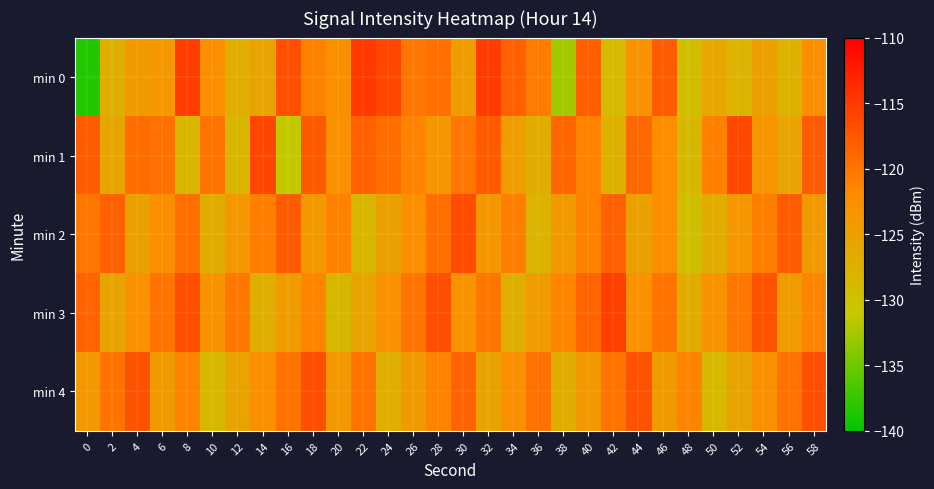

Reading left to right, what are all the values shown in this chart?

min 0: 0=-138.4	2=-127.3	4=-124.2	6=-123.8	8=-115.3	10=-122.6	12=-127.0	14=-125.7	16=-117.0	18=-121.0	20=-122.8	22=-114.9	24=-116.1	26=-120.2	28=-119.6	30=-124.5	32=-115.2	34=-118.4	36=-120.7	38=-132.5	40=-118.2	42=-129.0	44=-122.9	46=-117.9	48=-129.3	50=-126.1	52=-127.8	54=-125.1	56=-127.6	58=-122.4
min 1: 0=-118.0	2=-125.8	4=-119.3	6=-119.8	8=-128.4	10=-120.0	12=-128.4	14=-116.0	16=-131.2	18=-117.7	20=-122.8	22=-118.2	24=-119.5	26=-121.3	28=-123.6	30=-120.1	32=-117.9	34=-124.6	36=-126.8	38=-118.9	40=-121.2	42=-127.5	44=-119.0	46=-122.3	48=-128.7	50=-120.9	52=-116.2	54=-123.5	56=-125.7	58=-117.9
min 2: 0=-120.1	2=-118.2	4=-125.3	6=-122.5	8=-119.6	10=-126.7	12=-123.8	14=-120.9	16=-117.9	18=-124.0	20=-121.1	22=-128.2	24=-125.3	26=-122.5	28=-119.6	30=-116.7	32=-123.8	34=-120.9	36=-127.9	38=-124.0	40=-121.1	42=-118.2	44=-125.3	46=-122.5	48=-129.6	50=-126.7	52=-123.8	54=-120.9	56=-117.9	58=-124.0
min 3: 0=-118.6	2=-125.7	4=-122.8	6=-119.9	8=-116.9	10=-123.0	12=-120.1	14=-127.2	16=-124.3	18=-121.5	20=-128.6	22=-125.7	24=-122.8	26=-119.9	28=-116.9	30=-123.0	32=-120.1	34=-127.2	36=-124.3	38=-121.5	40=-118.6	42=-115.7	44=-122.8	46=-119.9	48=-126.9	50=-123.0	52=-120.1	54=-117.2	56=-124.3	58=-121.5
min 4: 0=-123.9	2=-120.0	4=-117.1	6=-124.2	8=-121.3	10=-128.5	12=-125.6	14=-122.7	16=-119.8	18=-116.9	20=-123.9	22=-120.0	24=-127.1	26=-124.2	28=-121.3	30=-118.5	32=-125.6	34=-122.7	36=-119.8	38=-126.9	40=-123.9	42=-120.0	44=-117.1	46=-124.2	48=-121.3	50=-128.5	52=-125.6	54=-122.7	56=-119.8	58=-116.9